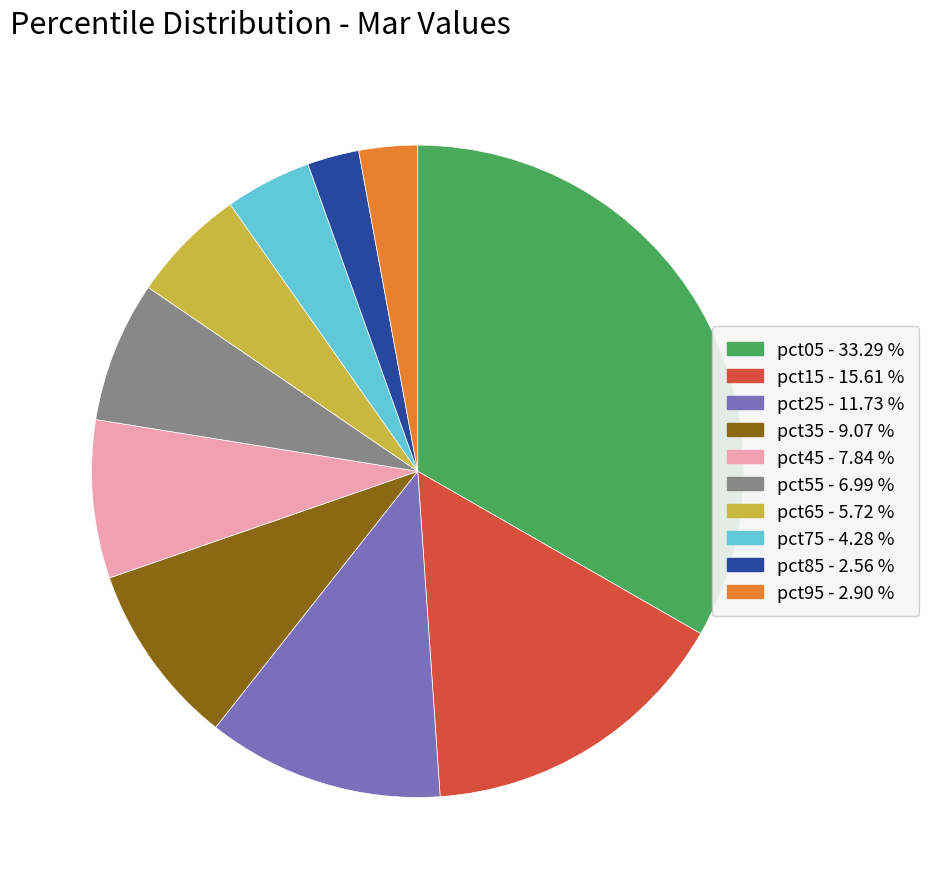

Combined, do pct95 and pct05 account for over 50%?

No